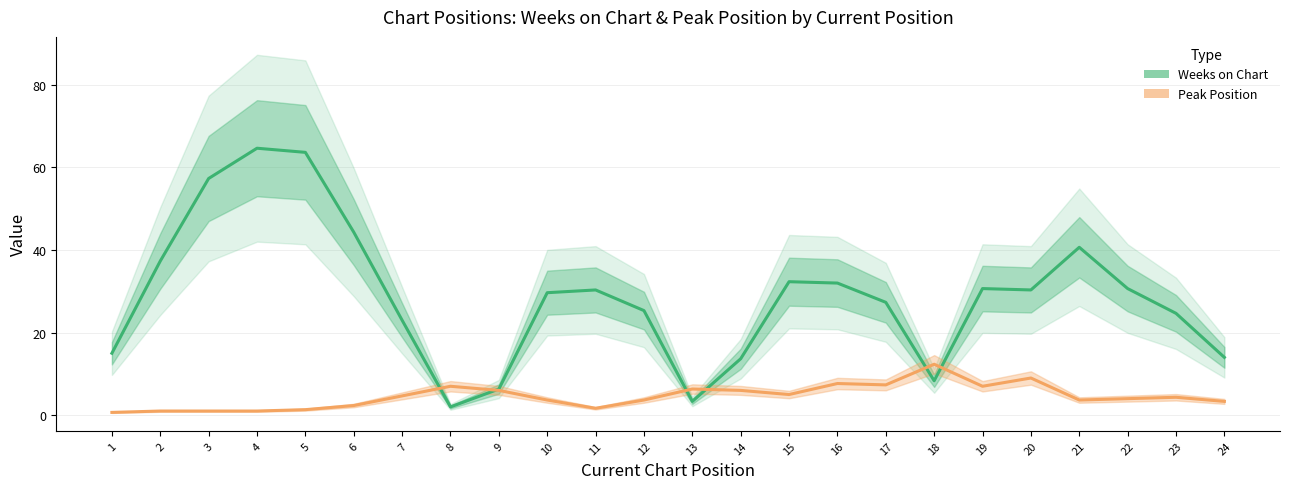

Does the chart display data point markers on the line(s)?

No